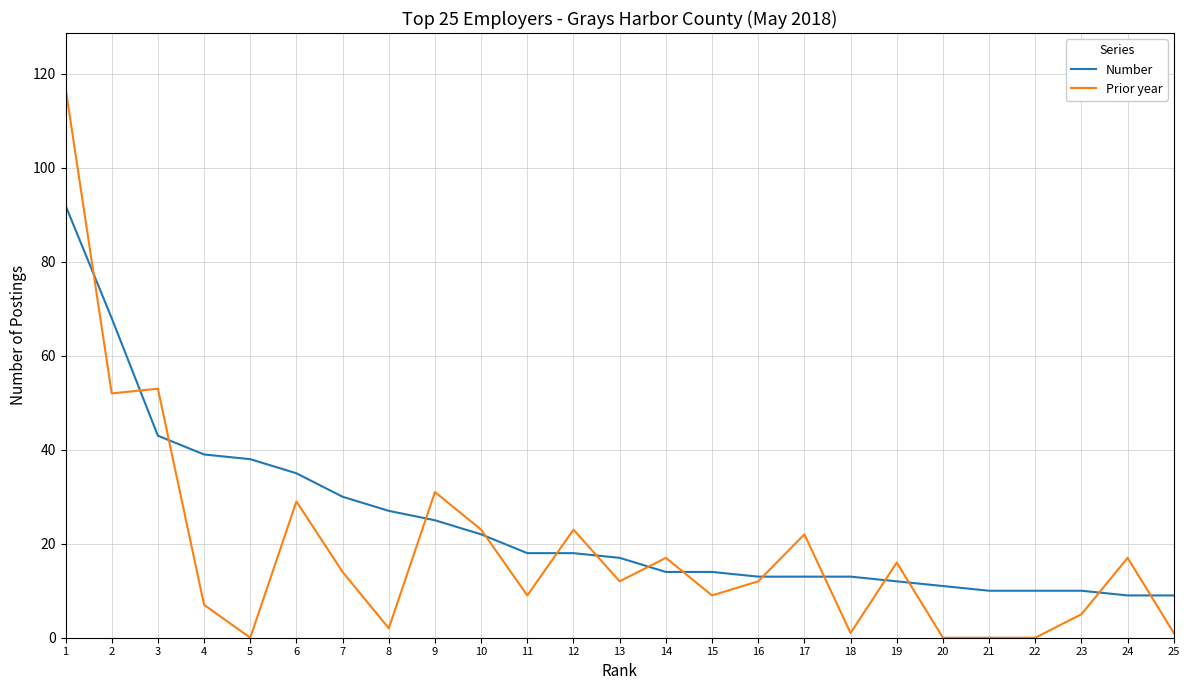

What is the maximum value shown in the chart?

117